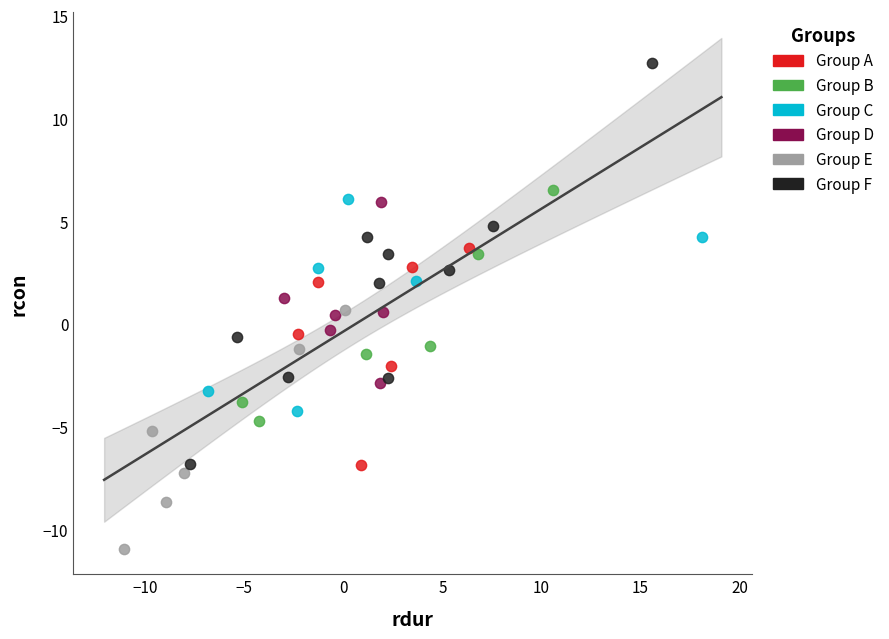

What are all the series names shown in the legend?

Group A, Group B, Group C, Group D, Group E, Group F